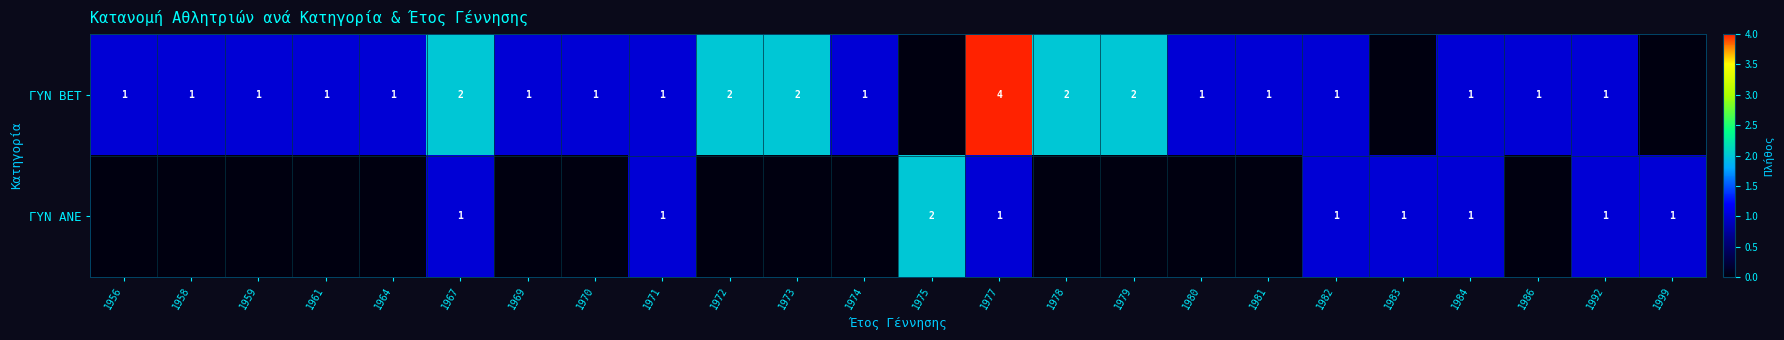

True or false: ΓΥΝ BET has a value of 0 at 1984.

False